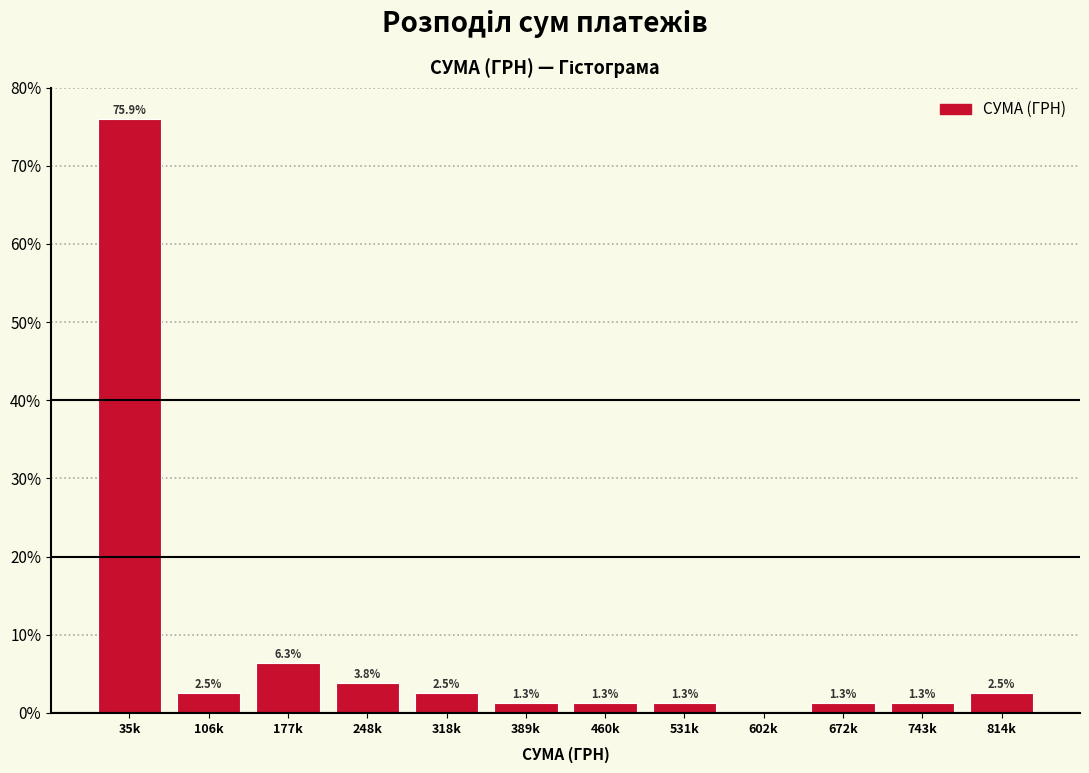

Reading right to left, transcribe all the data shown in this chart.

814k=2.5	743k=1.3	672k=1.3	602k=0.0	531k=1.3	460k=1.3	389k=1.3	318k=2.5	248k=3.8	177k=6.3	106k=2.5	35k=75.9